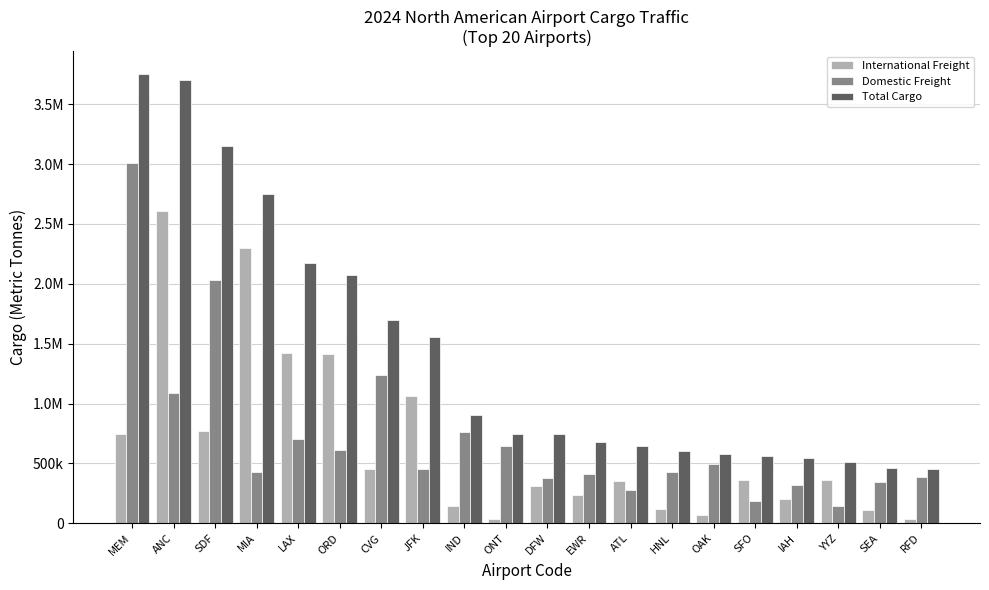

What is the label of the 5th bar from the right?

SFO